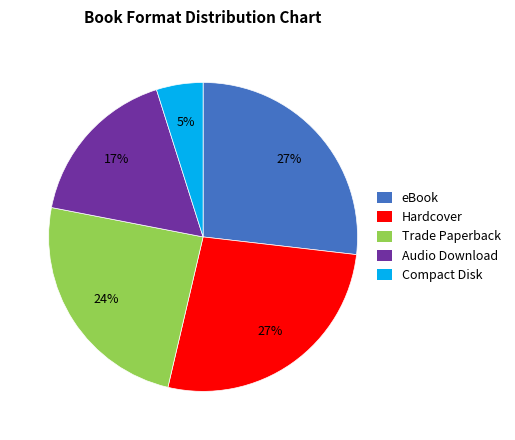

What percentage is the Trade Paperback slice, to the nearest percent?

24%